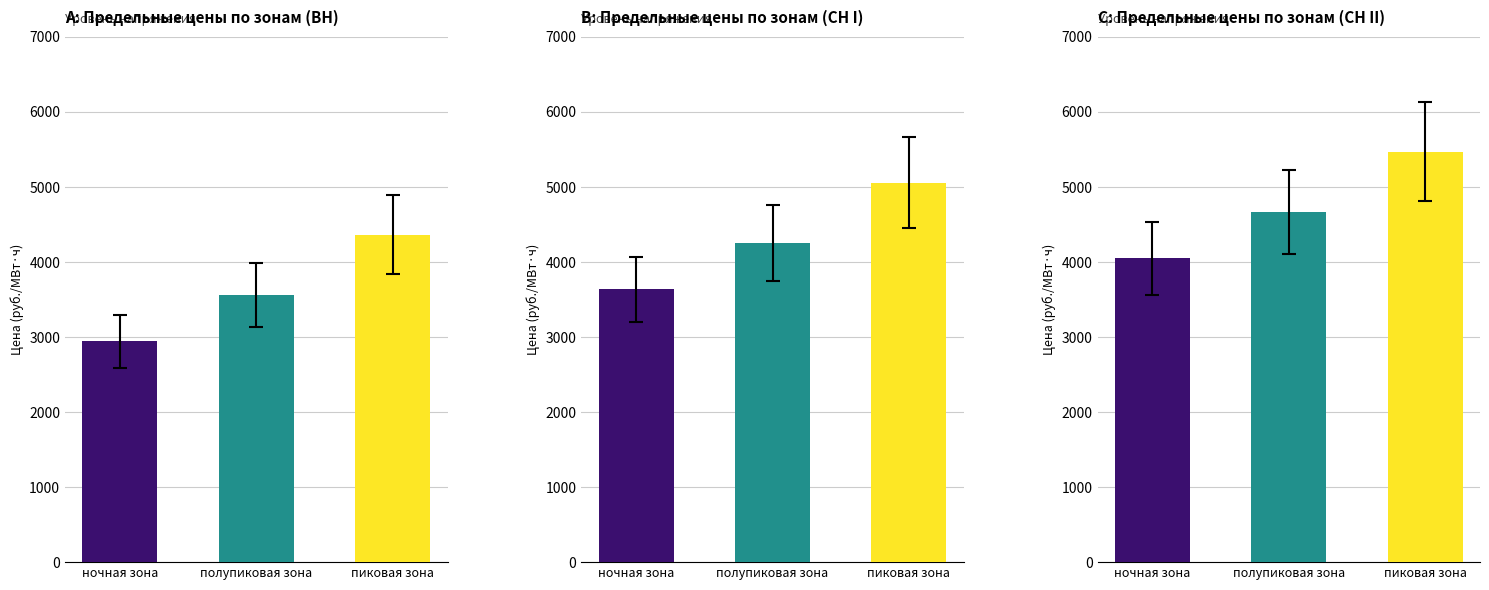

What position from the right is пиковая зона?

1